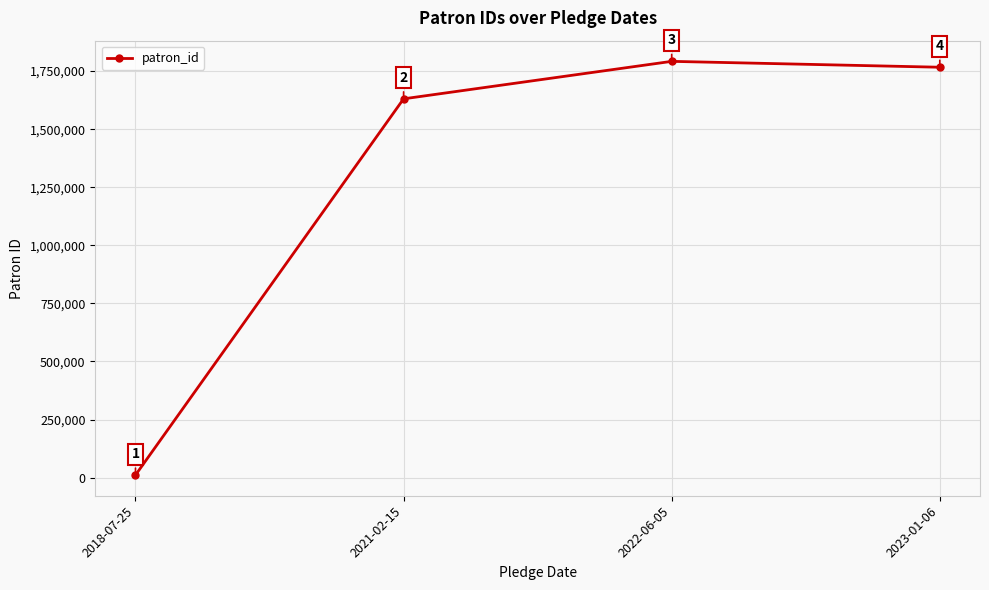

Rank the categories by value from lowest to highest.

2018-07-25, 2021-02-15, 2023-01-06, 2022-06-05